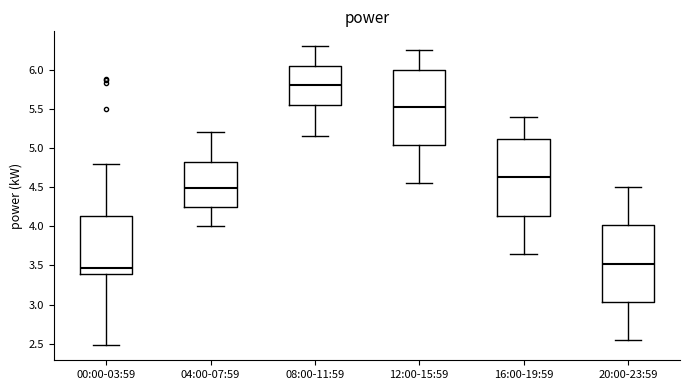

Reading left to right, read every box against the y-axis: the position of its median line, the range the box covers, and the ends of its whiskers. The values are not printed on the chart, so give them approximately, as read against the axis.

00:00-03:59: median 3.45, box 3.40 to 4.15, whiskers 2.50 to 4.80
04:00-07:59: median 4.50, box 4.25 to 4.85, whiskers 4.00 to 5.20
08:00-11:59: median 5.80, box 5.55 to 6.05, whiskers 5.15 to 6.30
12:00-15:59: median 5.55, box 5.05 to 6.00, whiskers 4.55 to 6.25
16:00-19:59: median 4.65, box 4.15 to 5.10, whiskers 3.65 to 5.40
20:00-23:59: median 3.55, box 3.05 to 4.00, whiskers 2.55 to 4.50